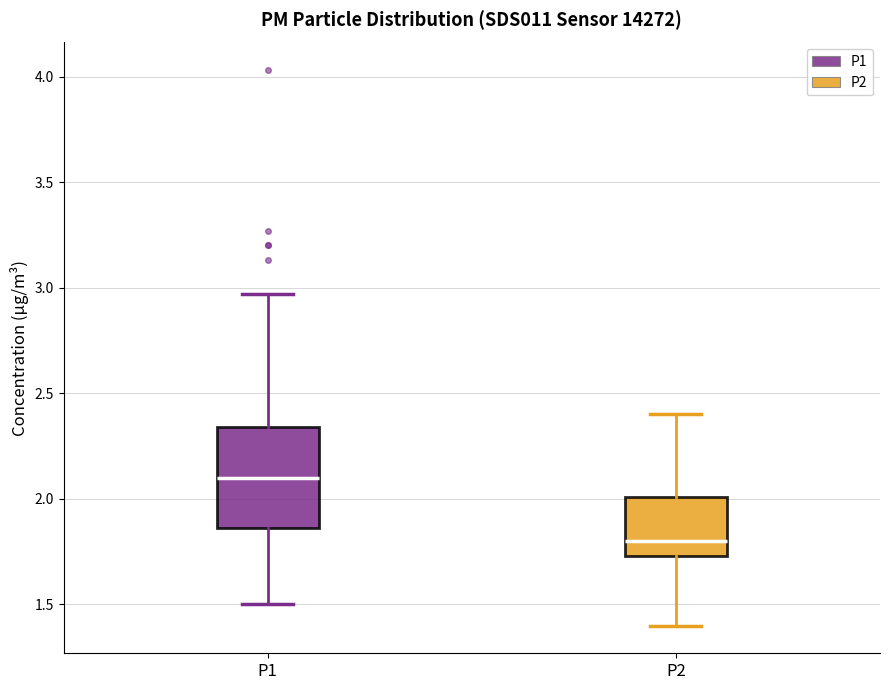

Comparing the boxes themselves (not the whiskers), which one is the tallest?

P1